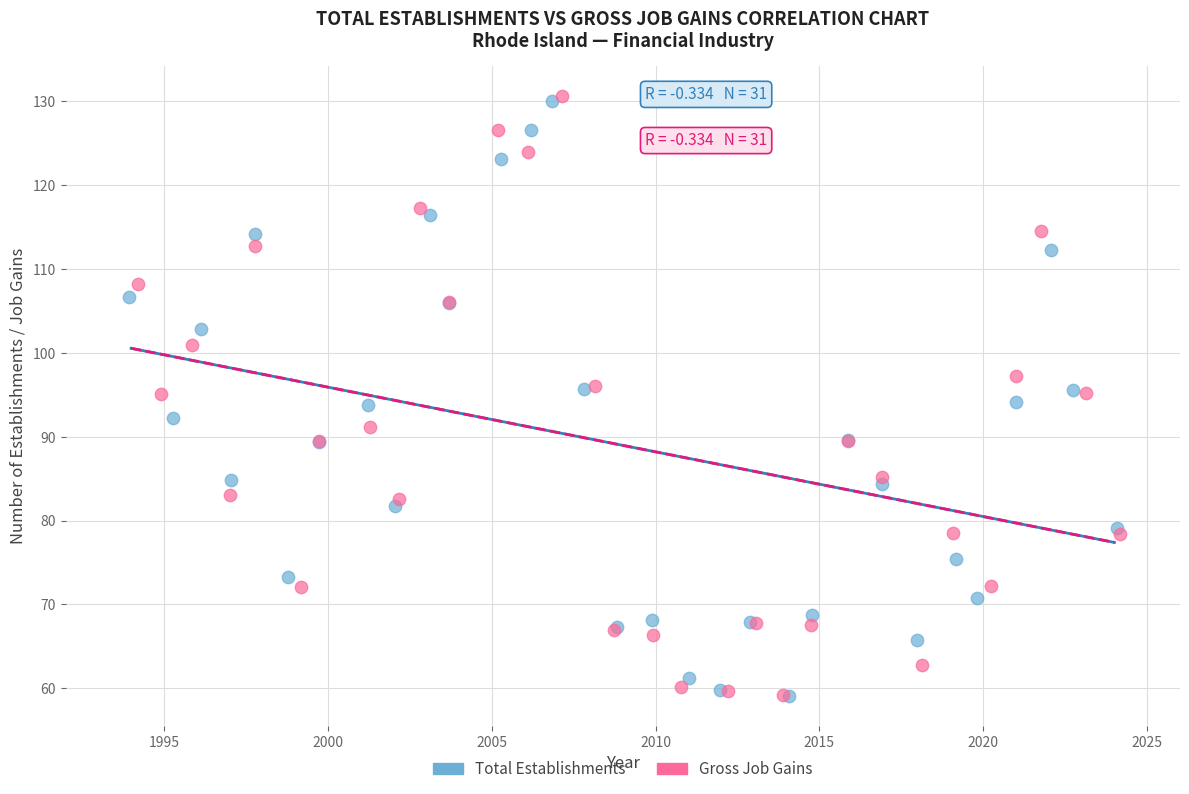

Which series has the widest spread of Y values?

Gross Job Gains